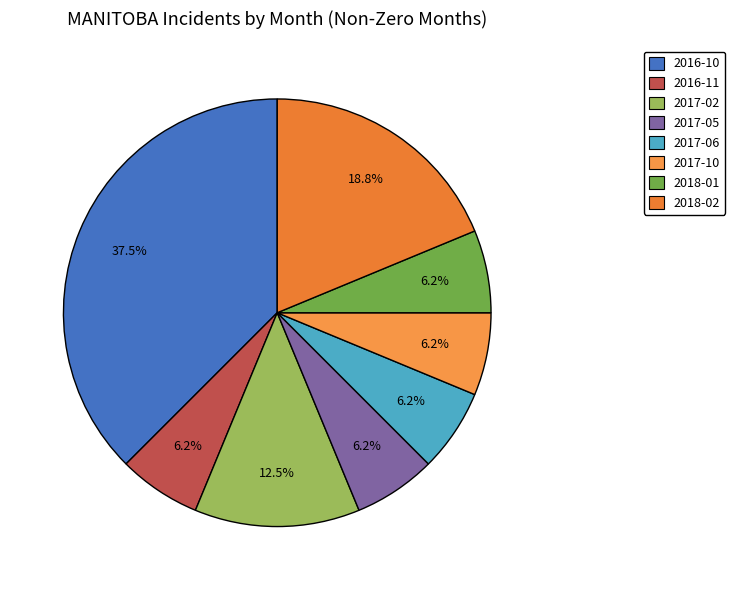

Does any single category account for the majority?

No